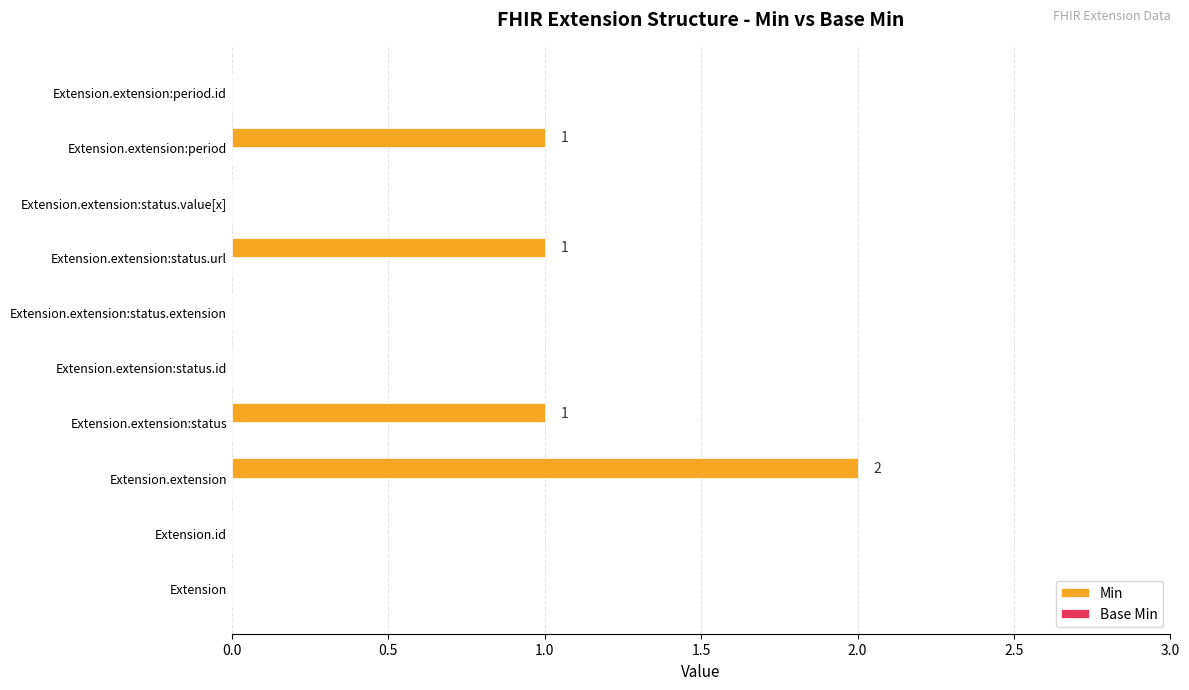

Reading top to bottom, extract all data points from this chart.

Extension.extension:period.id=0	Extension.extension:period=1	Extension.extension:status.value[x]=0	Extension.extension:status.url=1	Extension.extension:status.extension=0	Extension.extension:status.id=0	Extension.extension:status=1	Extension.extension=2	Extension.id=0	Extension=0